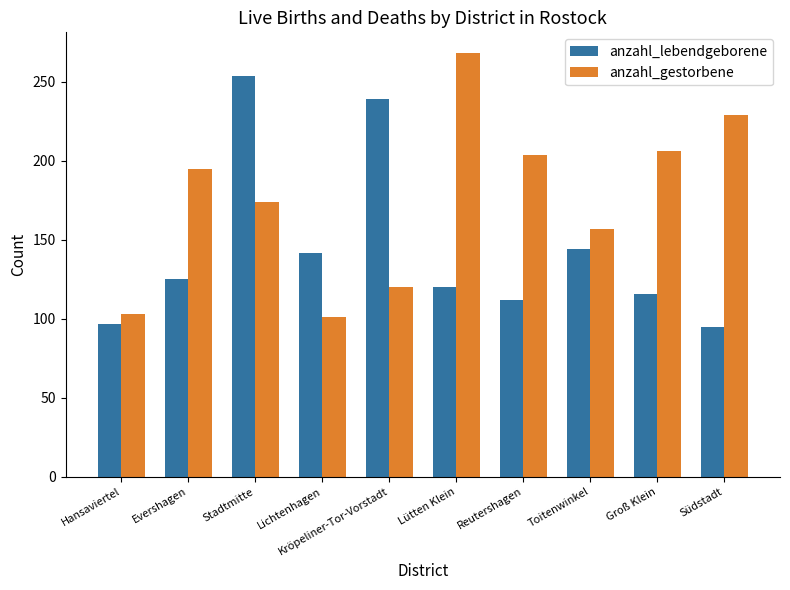

Are the bars horizontal?

No